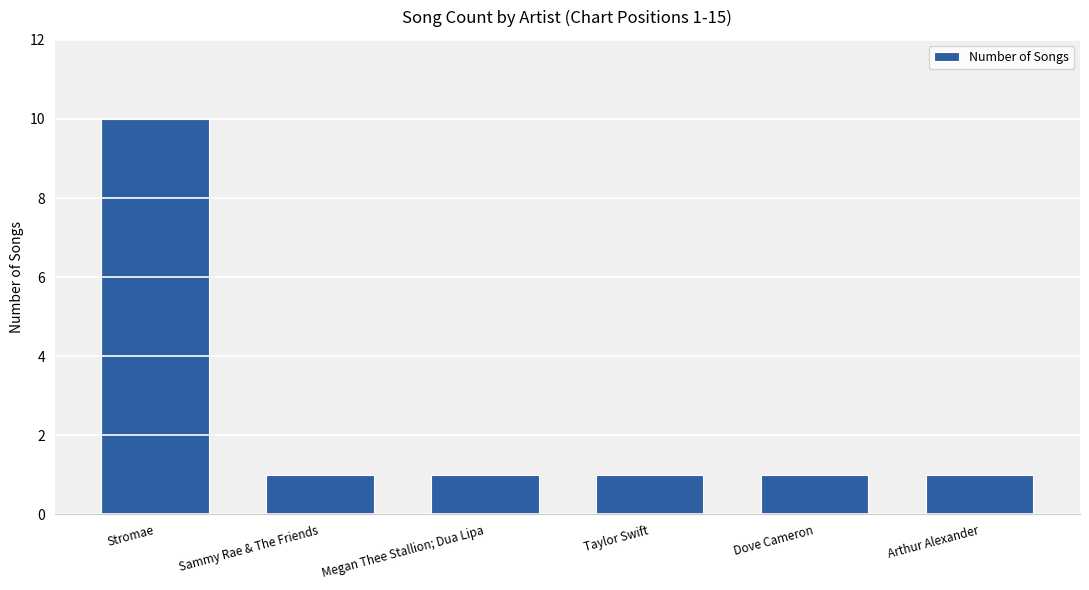

Which label corresponds to the largest value in the chart?

Stromae